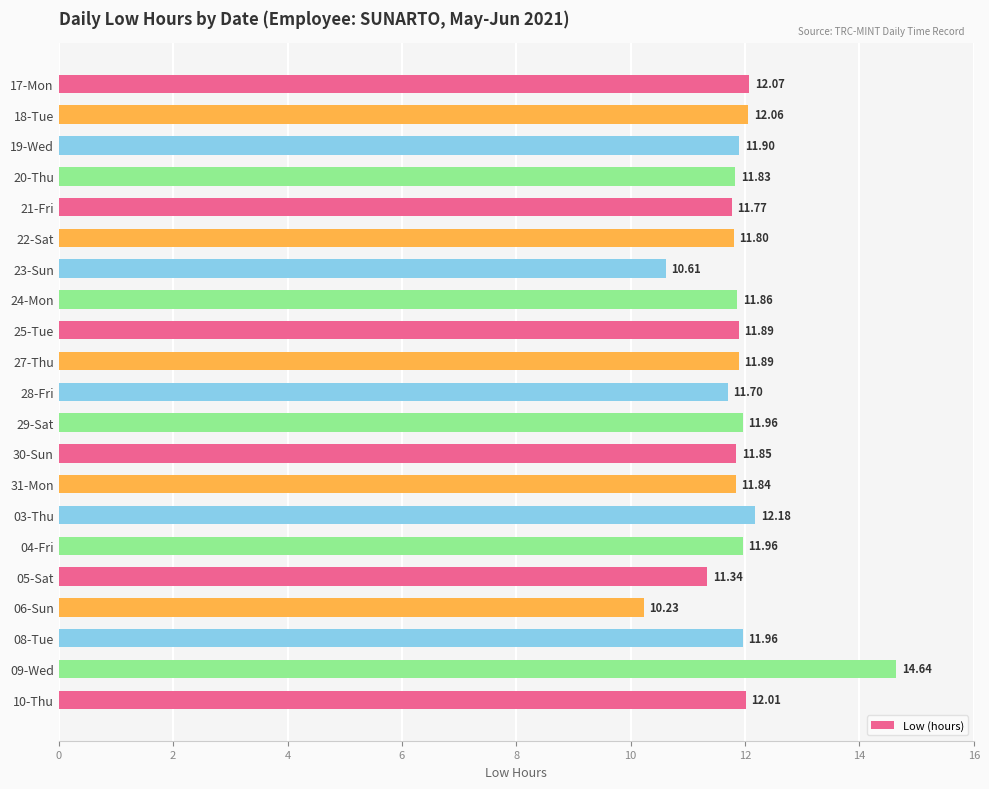

What is the sum of the values at 10-Thu and 25-Tue?

23.9